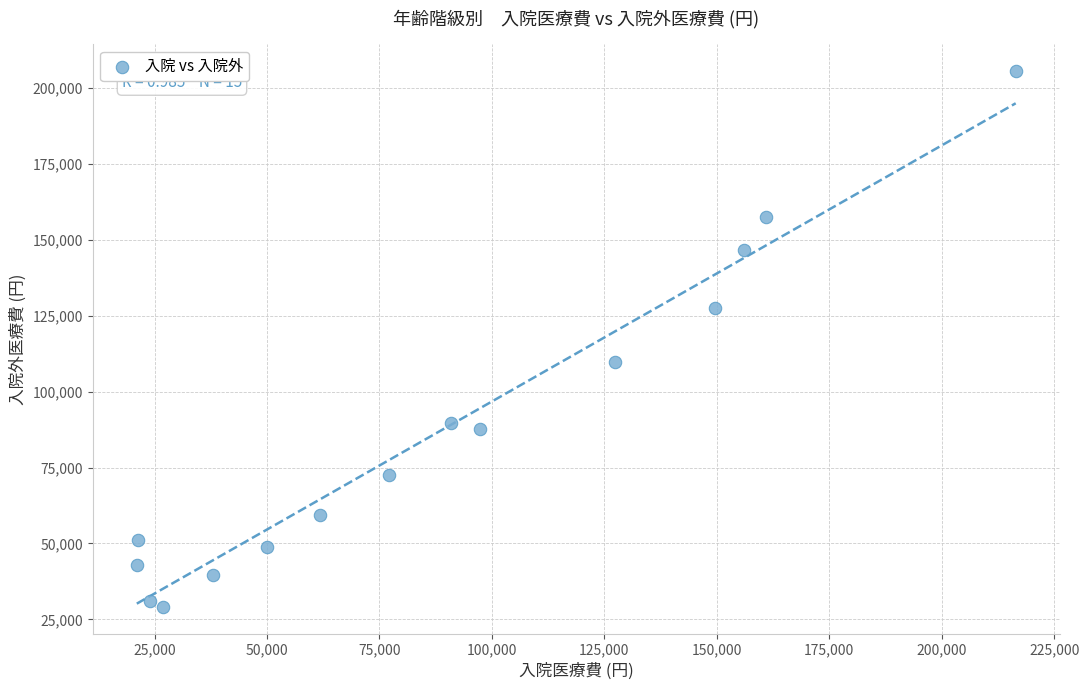

What Y value in the scatter plot is closest to 117361?

109912.3